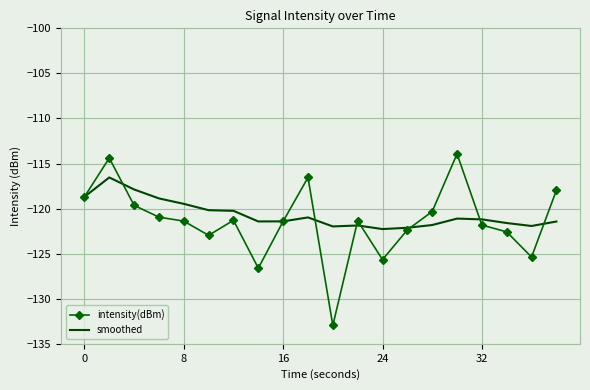

What are all the series names shown in the legend?

intensity(dBm), smoothed